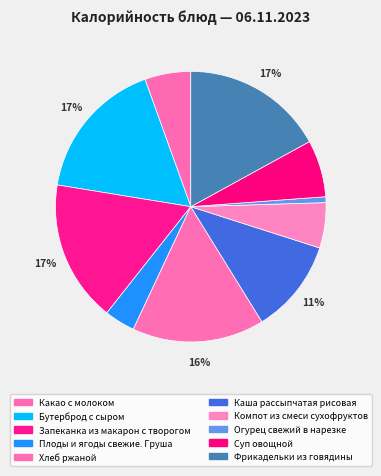

To the nearest percent, what percentage of the pie is Огурец свежий в нарезке?

1%